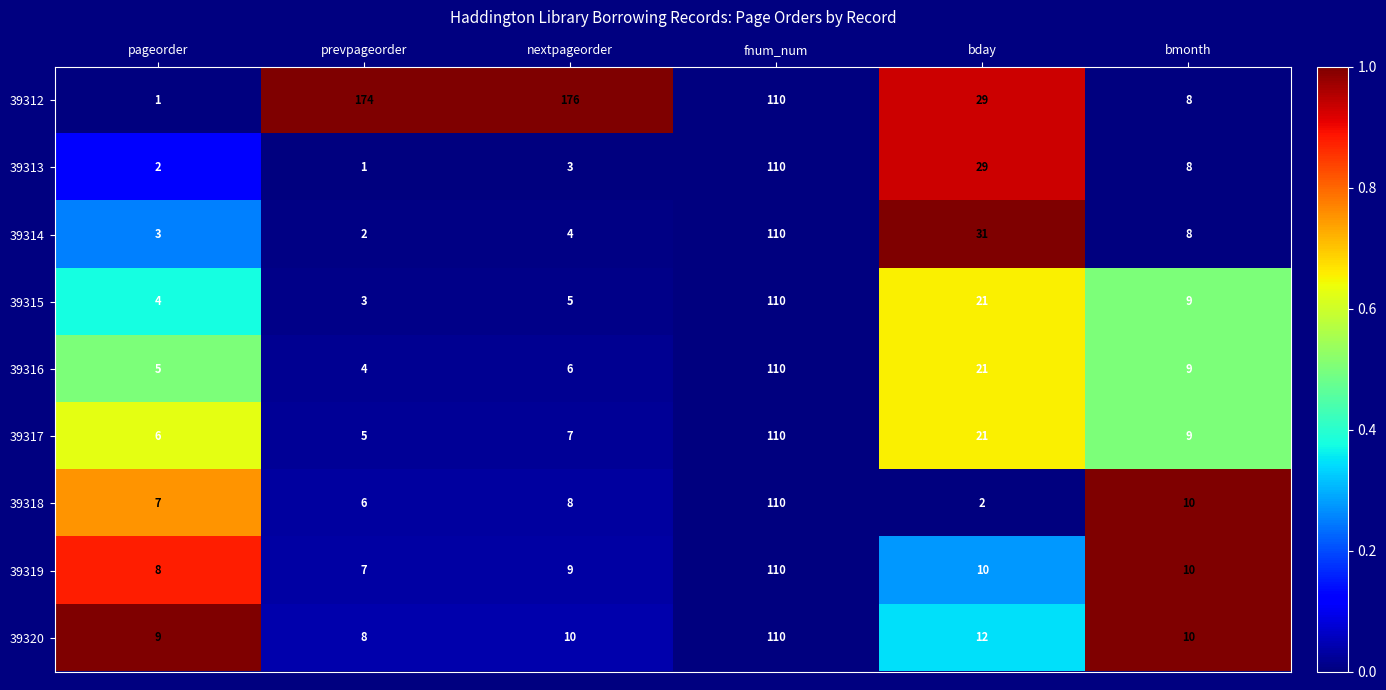

Which series changed the most between fnum_num and bday?

39318